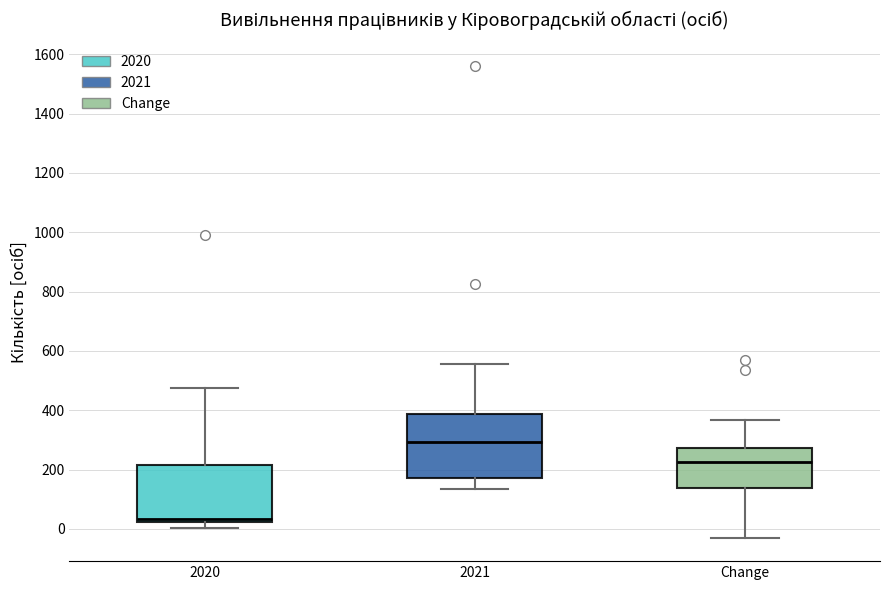

Which box has the highest median line?

2021